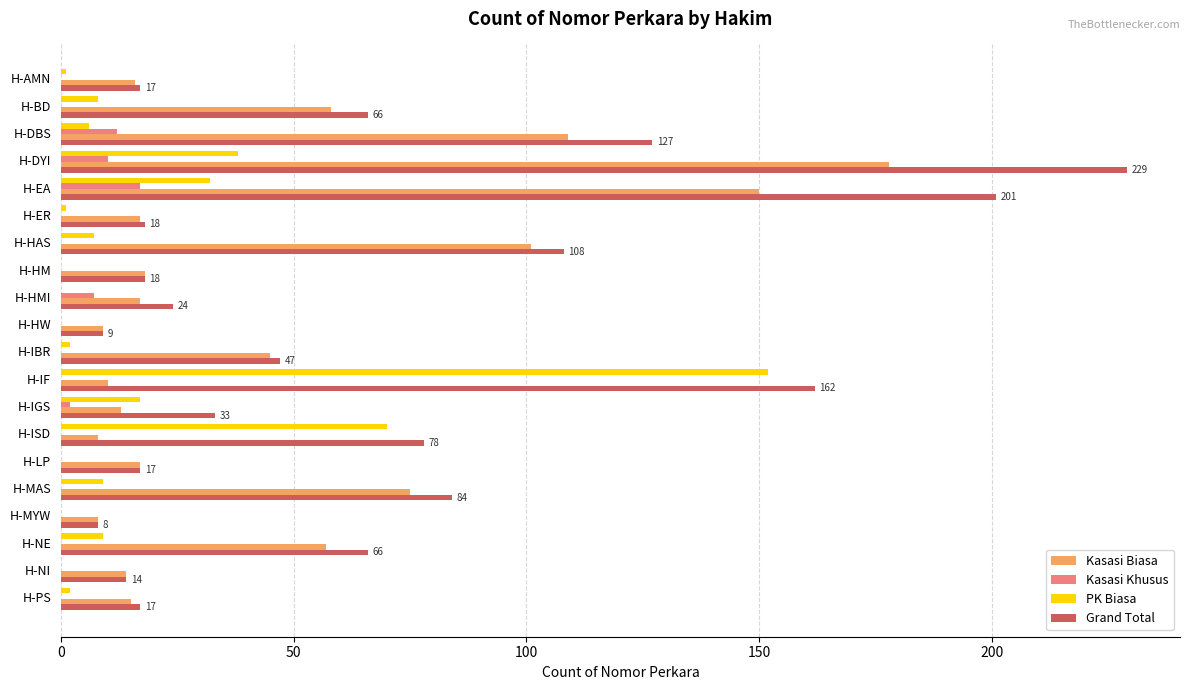

At which category is the sum across all series the highest?

H-DYI